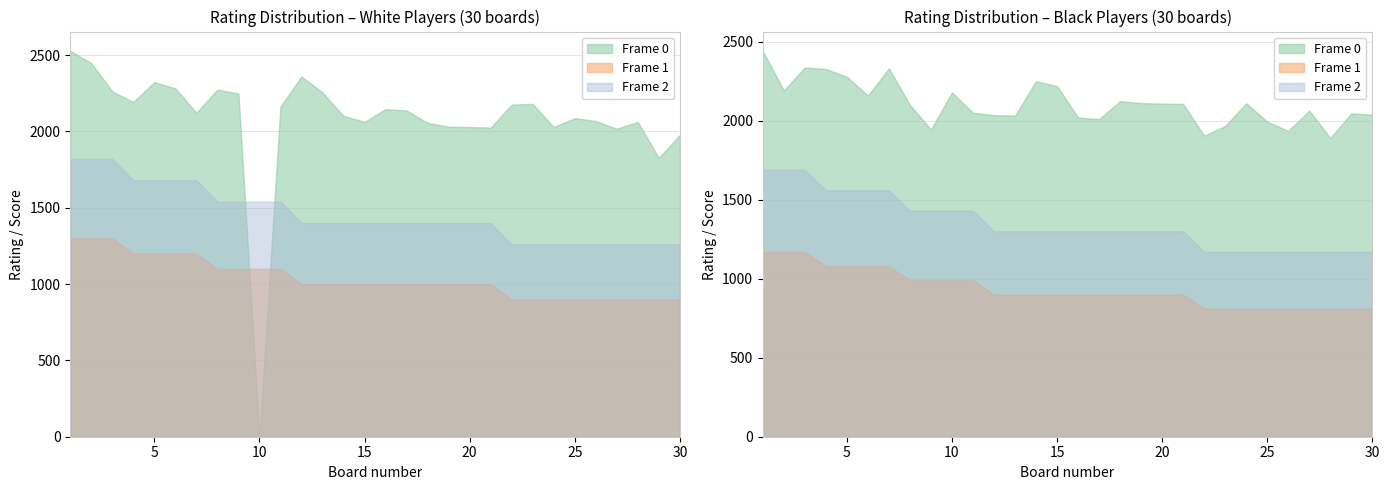

At which label does Frame 0 (Rating White) first exceed 2137?

1